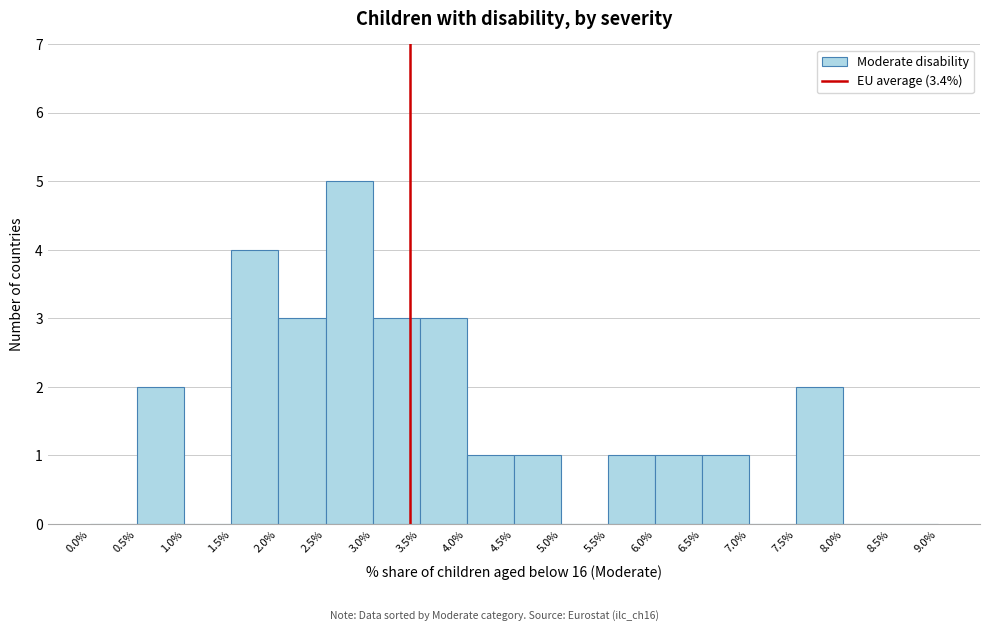

Reading left to right, transcribe this chart: for each bar, give the range it covers on the x-axis and its height. The values are not printed on the chart, so give them approximately, as read against the axis.

0.0% to 0.5%: 0
0.5% to 1.0%: 2
1.0% to 1.5%: 0
1.5% to 2.0%: 4
2.0% to 2.5%: 3
2.5% to 3.0%: 5
3.0% to 3.5%: 3
3.5% to 4.0%: 3
4.0% to 4.5%: 1
4.5% to 5.0%: 1
5.0% to 5.5%: 0
5.5% to 6.0%: 1
6.0% to 6.5%: 1
6.5% to 7.0%: 1
7.0% to 7.5%: 0
7.5% to 8.0%: 2
8.0% to 8.5%: 0
8.5% to 9.0%: 0